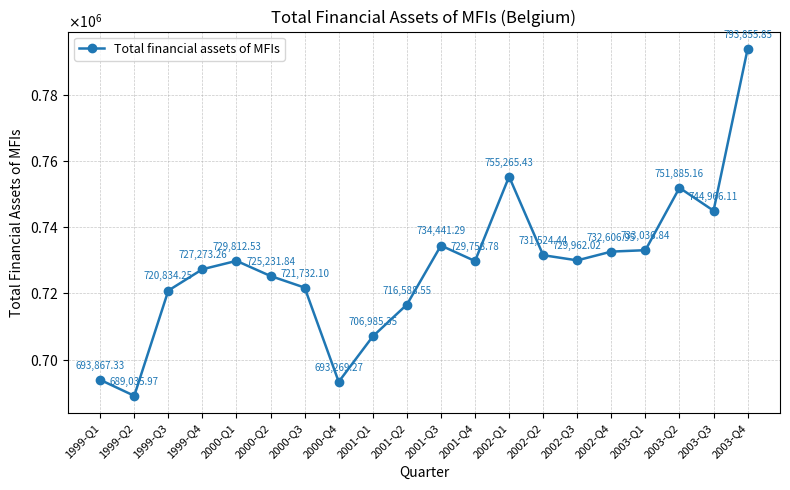

Which label corresponds to the largest value in the chart?

2003-Q4